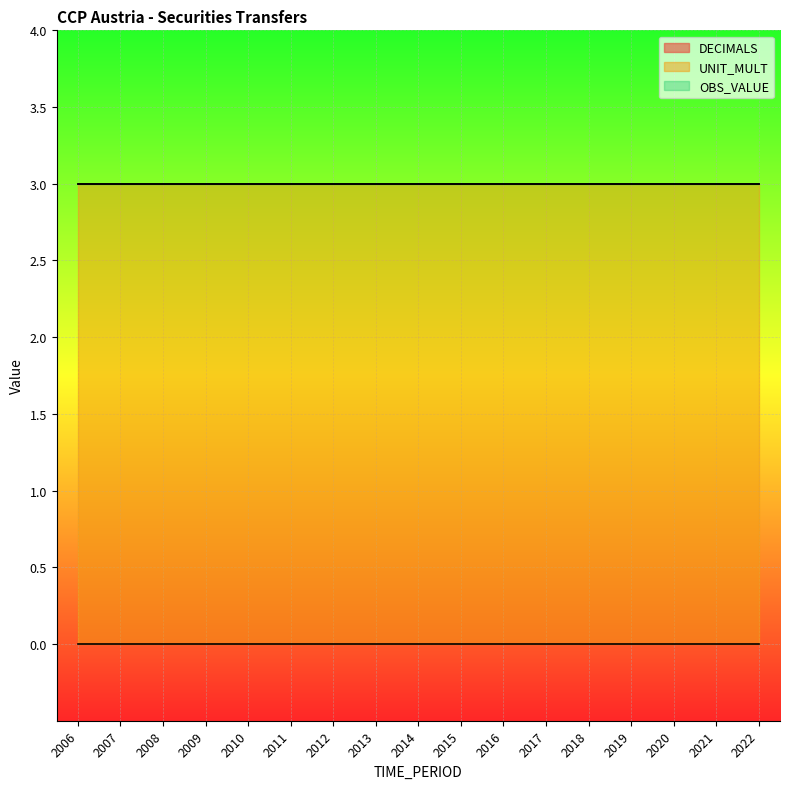

Which category has the highest value across all series?

2006